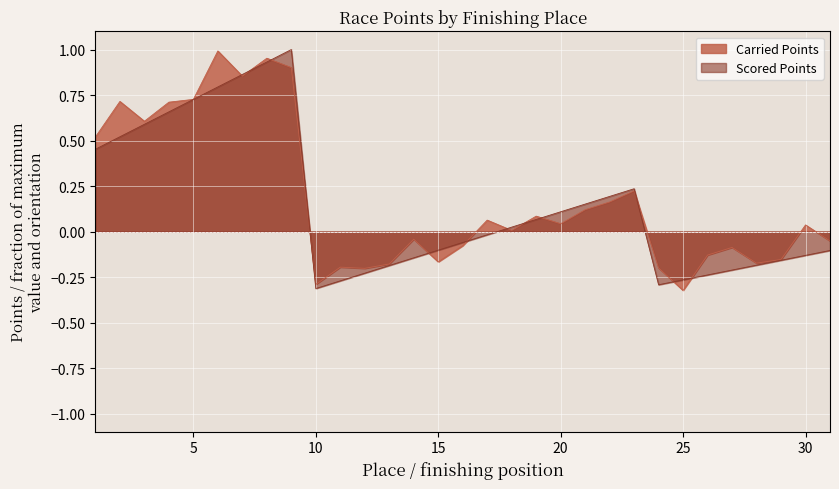

What is the difference between the maximum and minimum values in the Carried Points series?

1.3